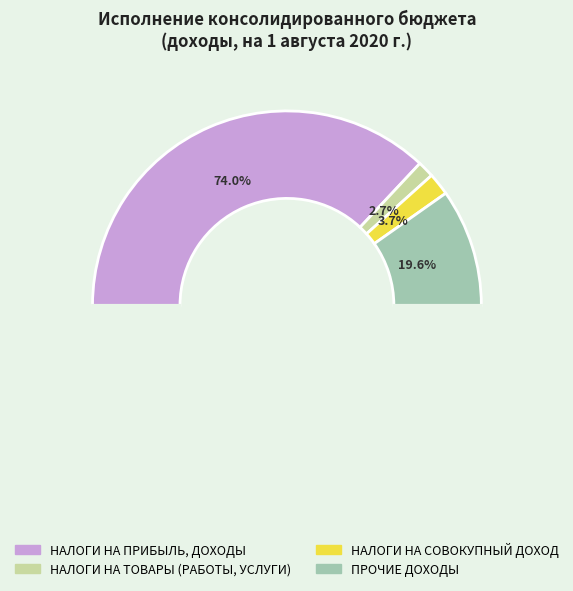

Is there a majority slice in this chart?

Yes